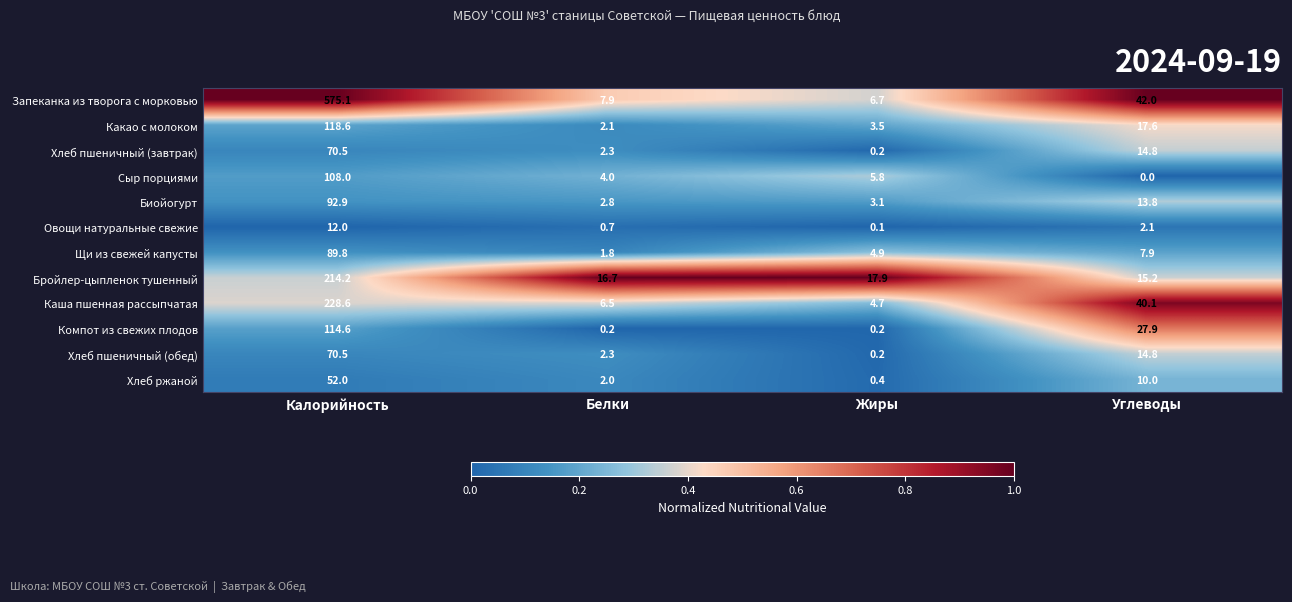

What is the total value across all series at Жиры?

47.7